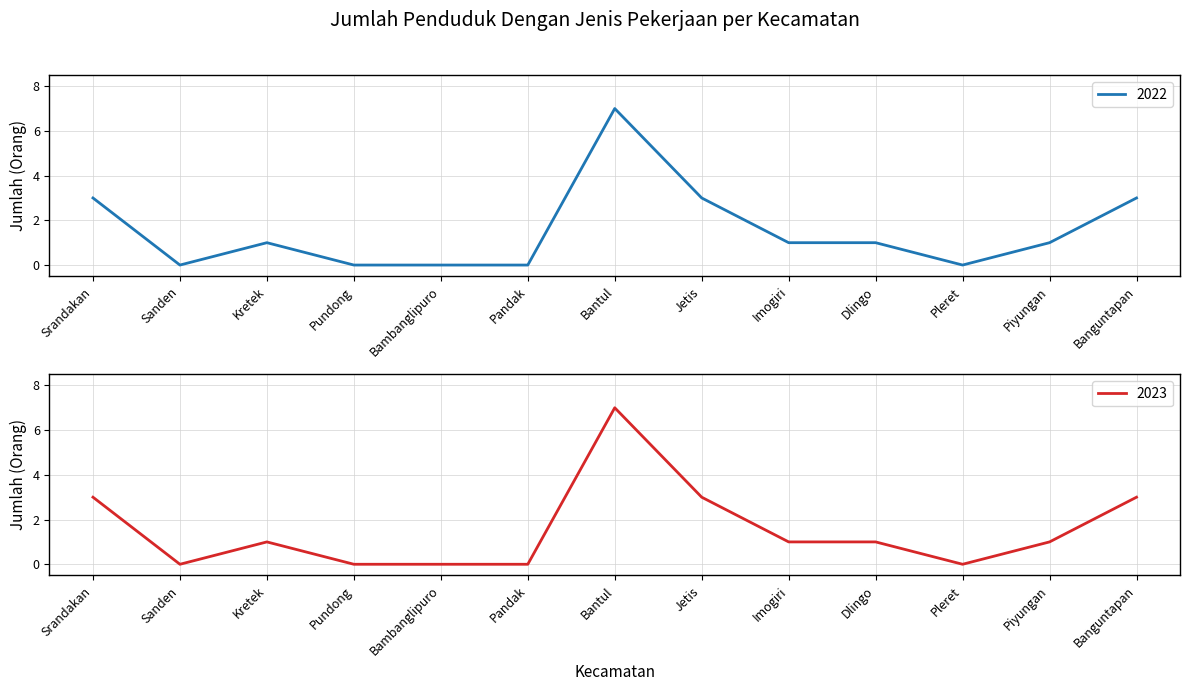

Reading left to right, what are all the values shown in this chart?

2022: Srandakan=3	Sanden=0	Kretek=1	Pundong=0	Bambanglipuro=0	Pandak=0	Bantul=7	Jetis=3	Imogiri=1	Dlingo=1	Pleret=0	Piyungan=1	Banguntapan=3
2023: Srandakan=3	Sanden=0	Kretek=1	Pundong=0	Bambanglipuro=0	Pandak=0	Bantul=7	Jetis=3	Imogiri=1	Dlingo=1	Pleret=0	Piyungan=1	Banguntapan=3